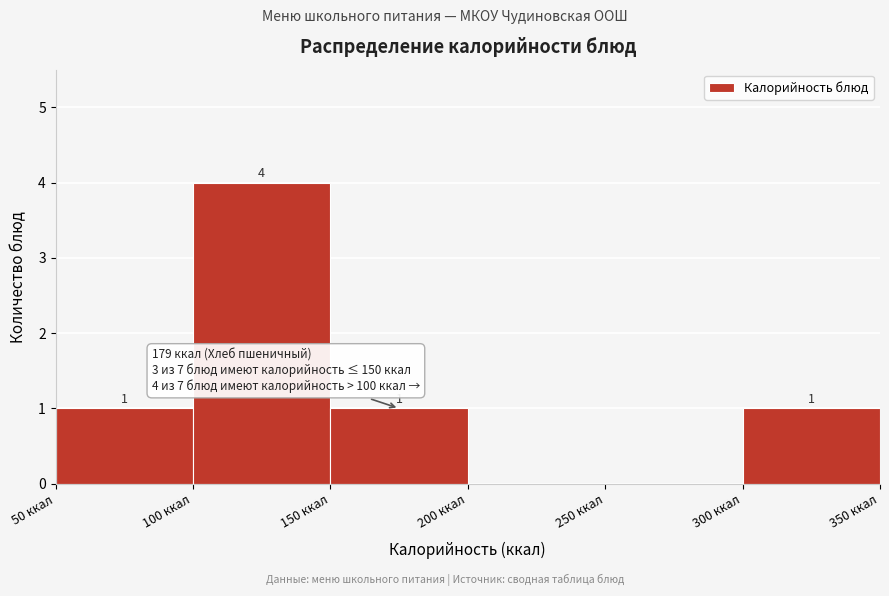

Over which range of the x-axis is the bar tallest?

100 to 150